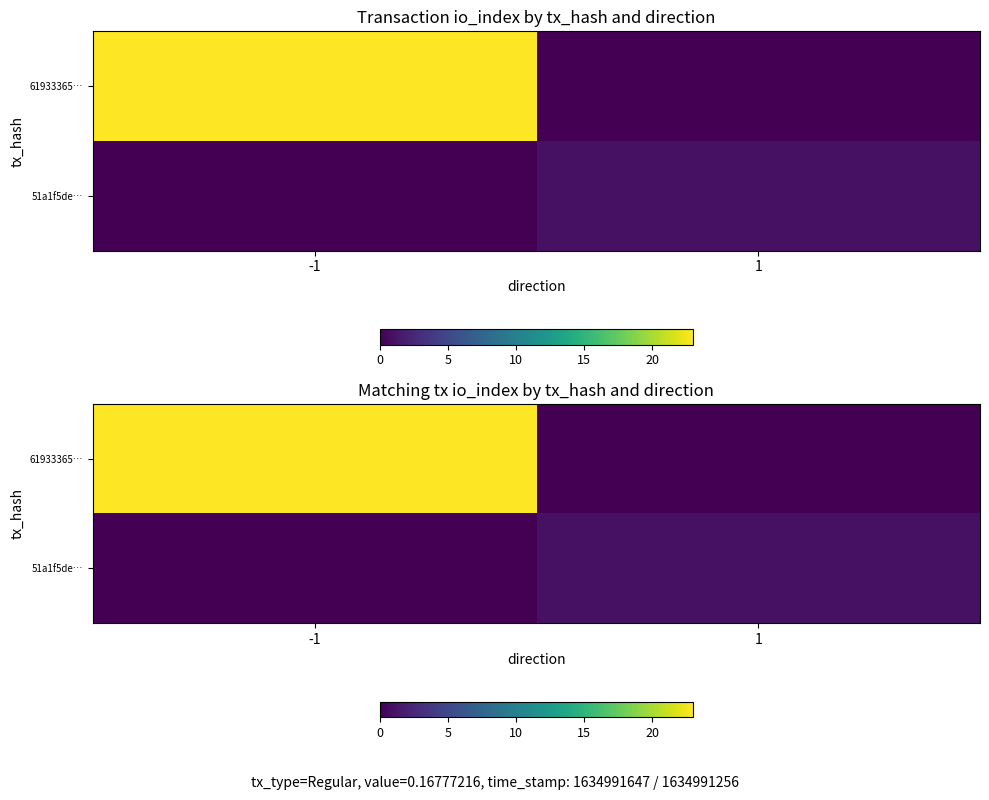

What is the maximum value shown in the chart?

23